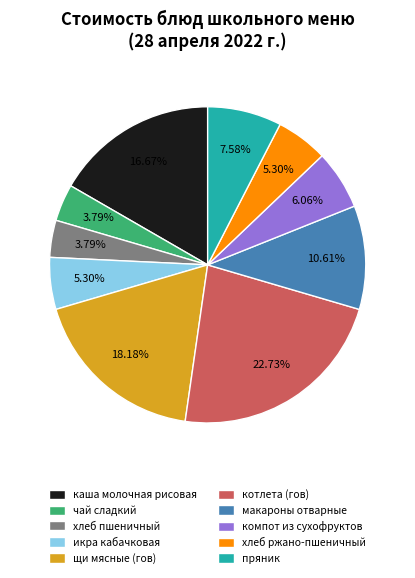

Combined, what portion of the pie is хлеб пшеничный and икра кабачковая?

9.1%